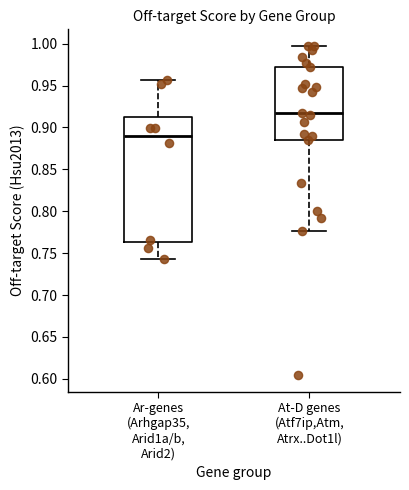

Where is the lower edge of the box for At-D genes (Atf7ip,Atm, Atrx..Dot1l) on the y-axis? The values are not printed on the chart, so give them approximately, as read against the axis.

0.885